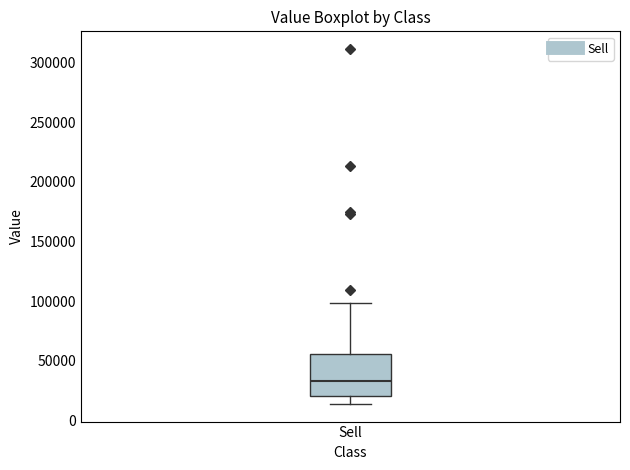

Transcribe this box plot: give where the median line is, the range the box spans, and where the two whiskers end, as read against the y-axis. The values are not printed on the chart, so give them approximately, as read against the axis.

median 35000, box 20000 to 55000, whiskers 15000 to 100000